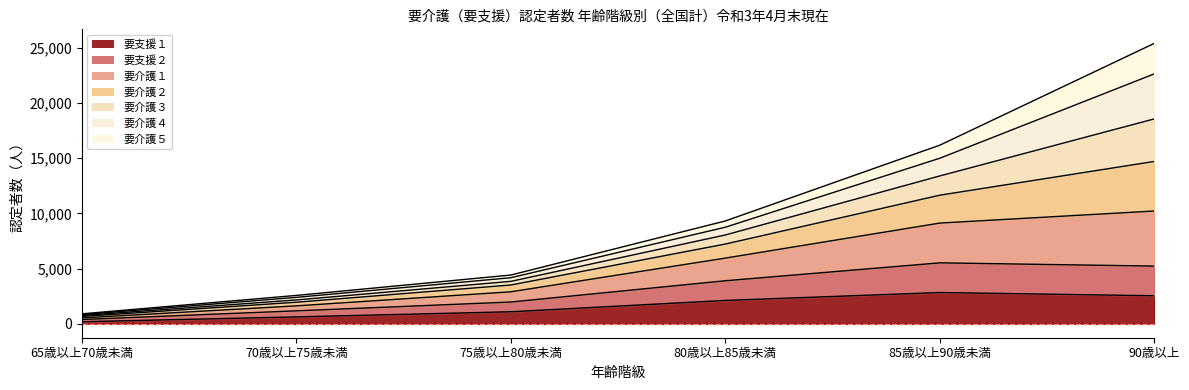

True or false: 要支援２ has more than 1 interior local peaks.

False